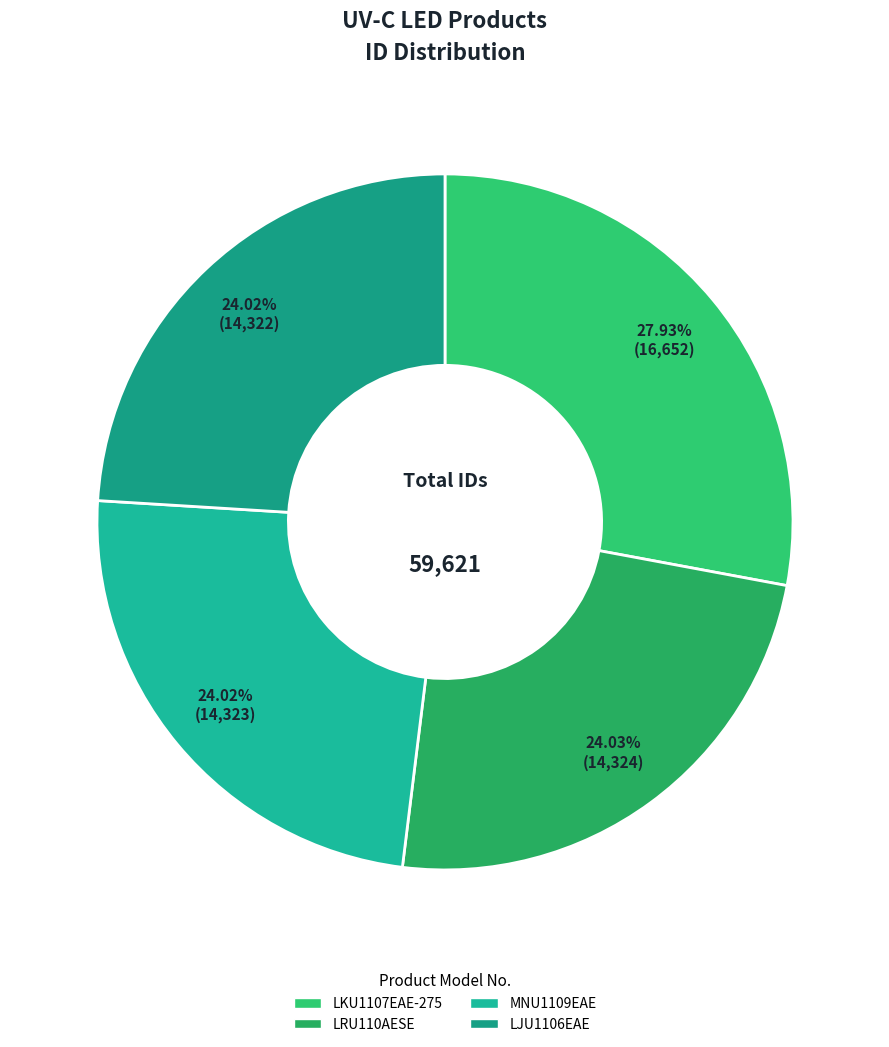

To the nearest percent, what is the combined percentage of LJU1106EAE and LKU1107EAE-275?

52%